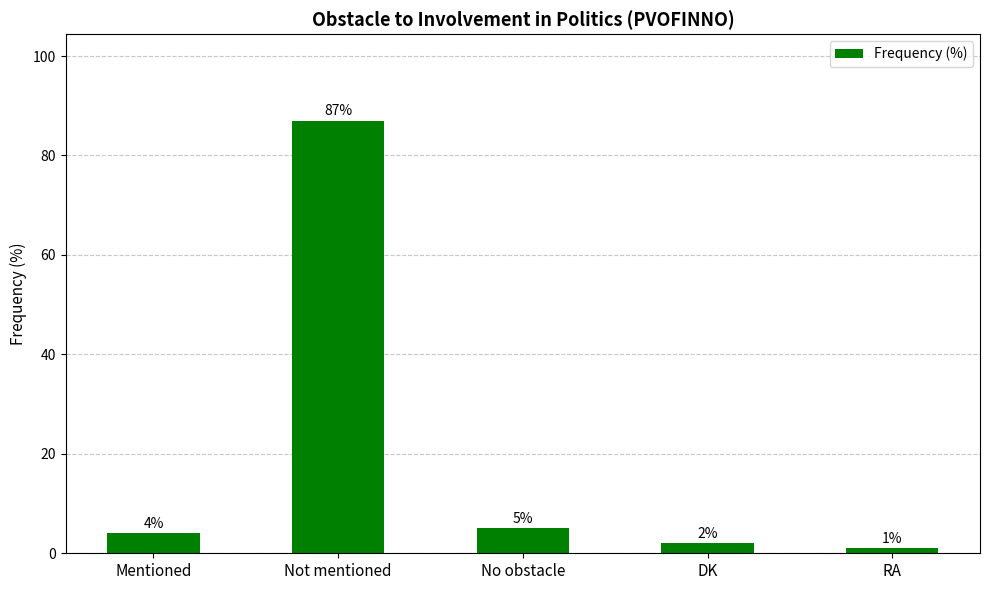

How many series are shown in this chart?

1